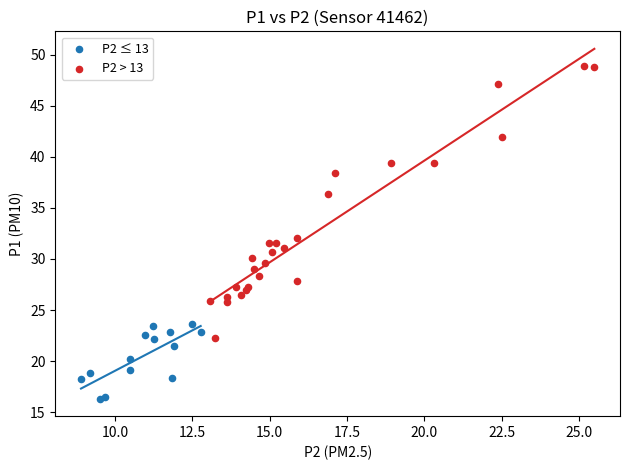

Which series has the largest Y range (max minus min)?

P2 > 13